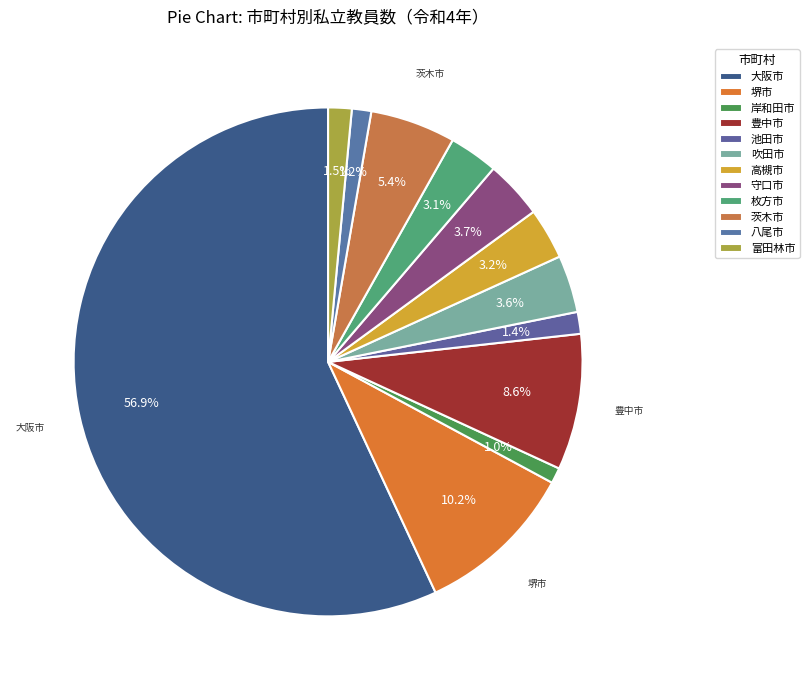

To the nearest percent, what is the average slice percentage?

8%